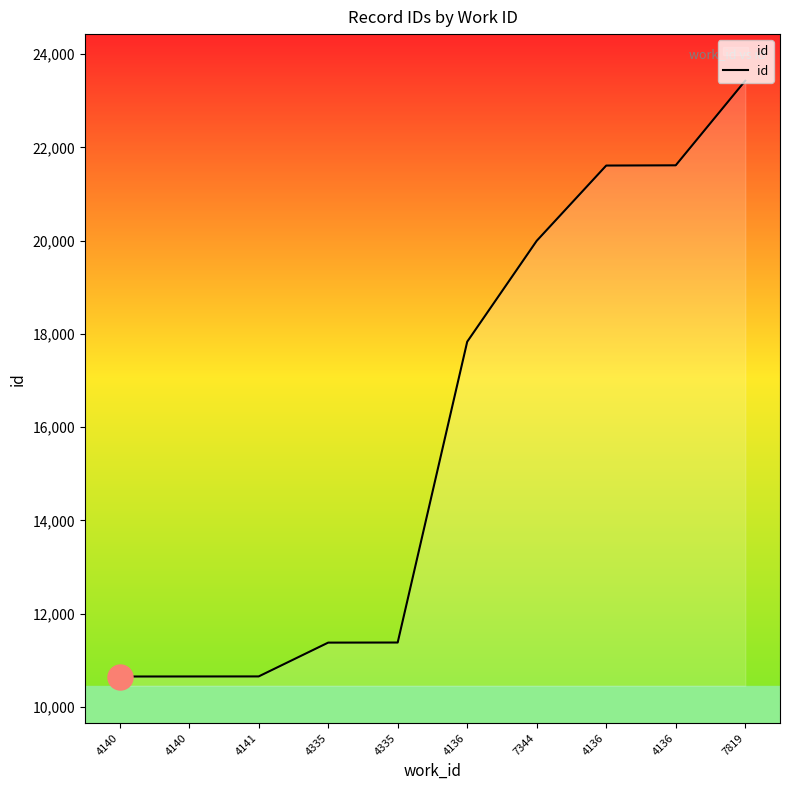

How many lines are shown in the chart?

1